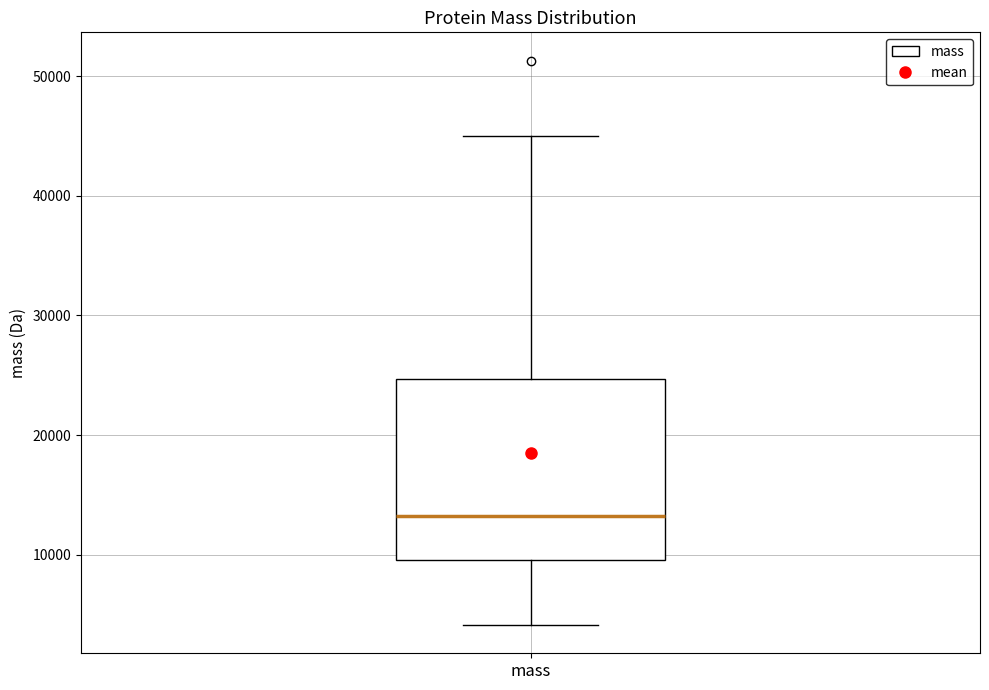

Transcribe this box plot: give where the median line is, the range the box spans, and where the two whiskers end, as read against the y-axis. The values are not printed on the chart, so give them approximately, as read against the axis.

median 13000, box 10000 to 25000, whiskers 4000 to 45000